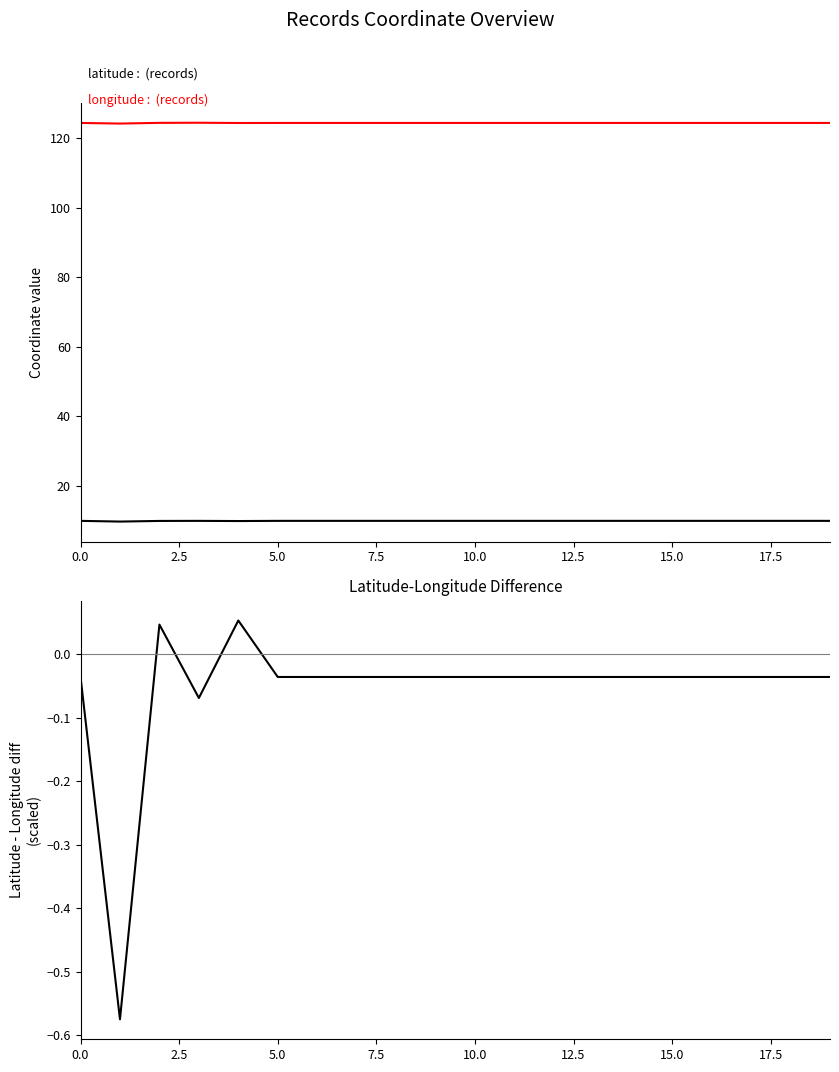

What is the total value across all series at 11?

134.2